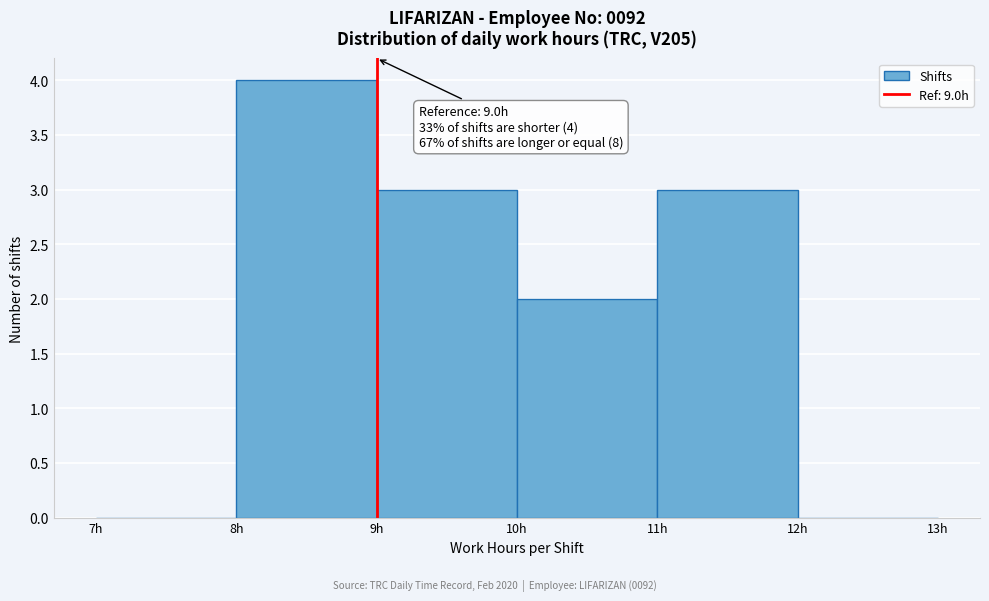

Which range on the x-axis has the tallest bar?

8 to 9